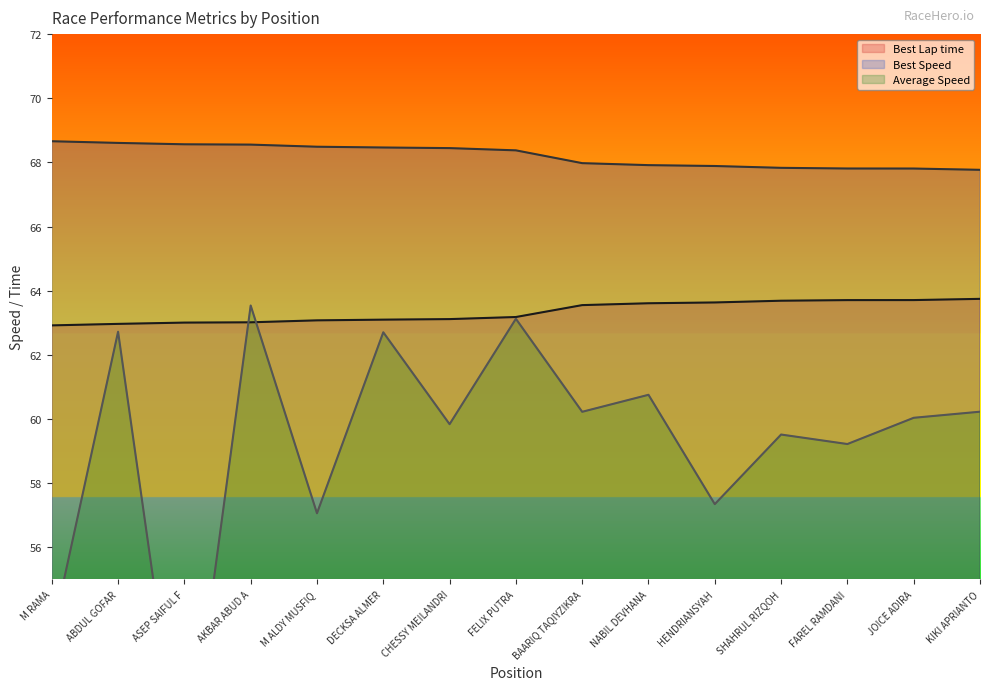

What is the difference between the maximum and minimum values in the Best Lap time series?

0.8